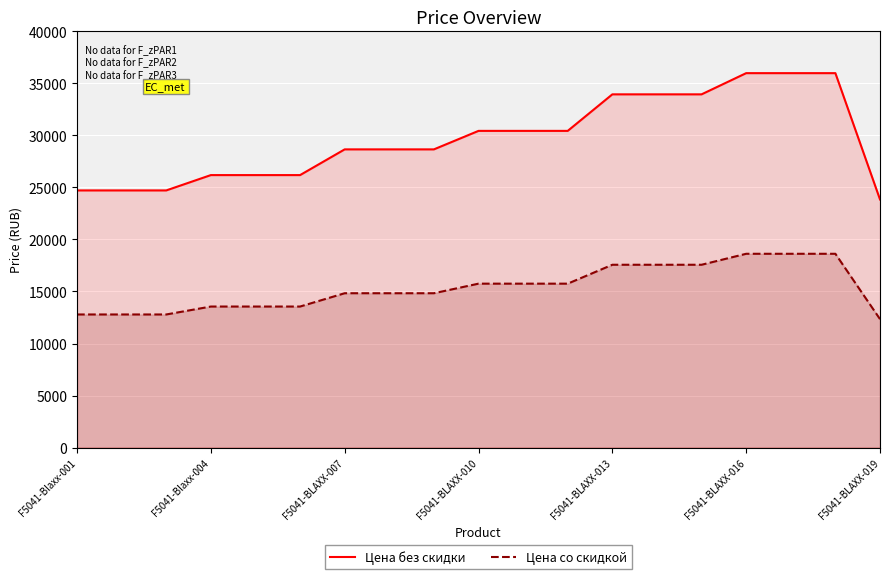

True or false: Цена без скидки and Цена со скидкой intersect in this chart.

False